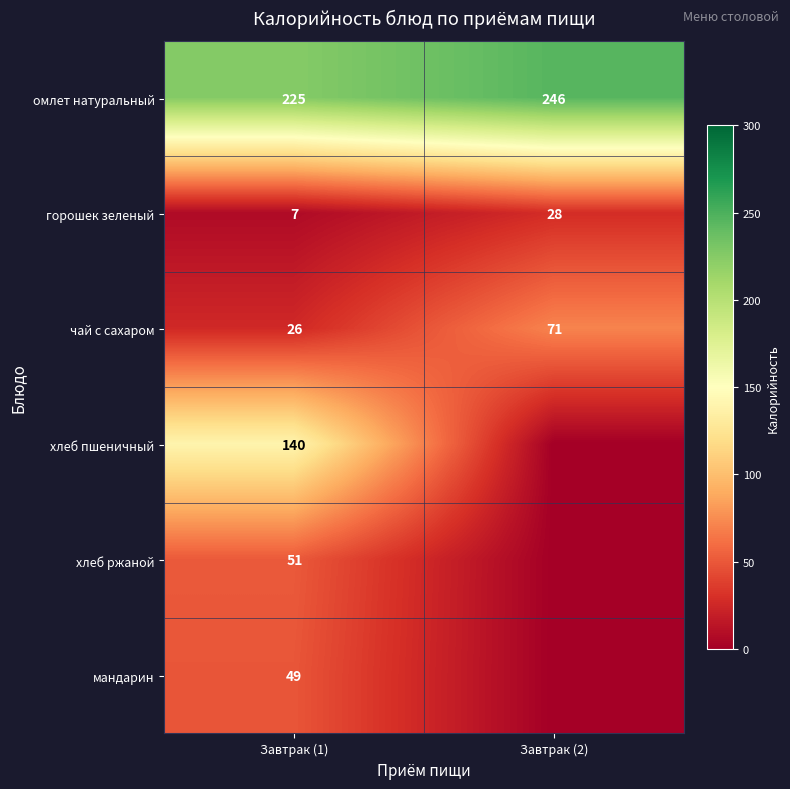

Read the чай с сахаром value at Завтрак (1).

26